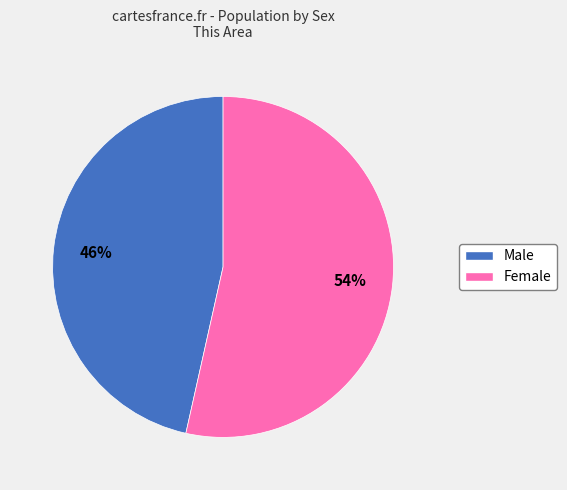

To the nearest percent, what portion does Female represent?

54%